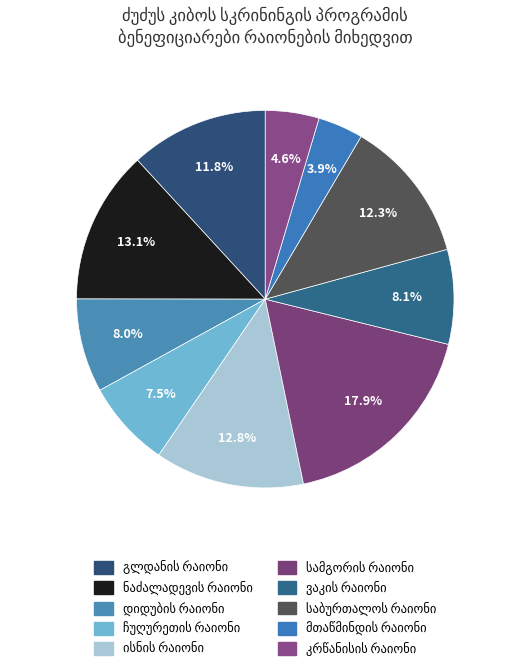

What percentage is the დიდუბის რაიონი slice, to the nearest percent?

8%